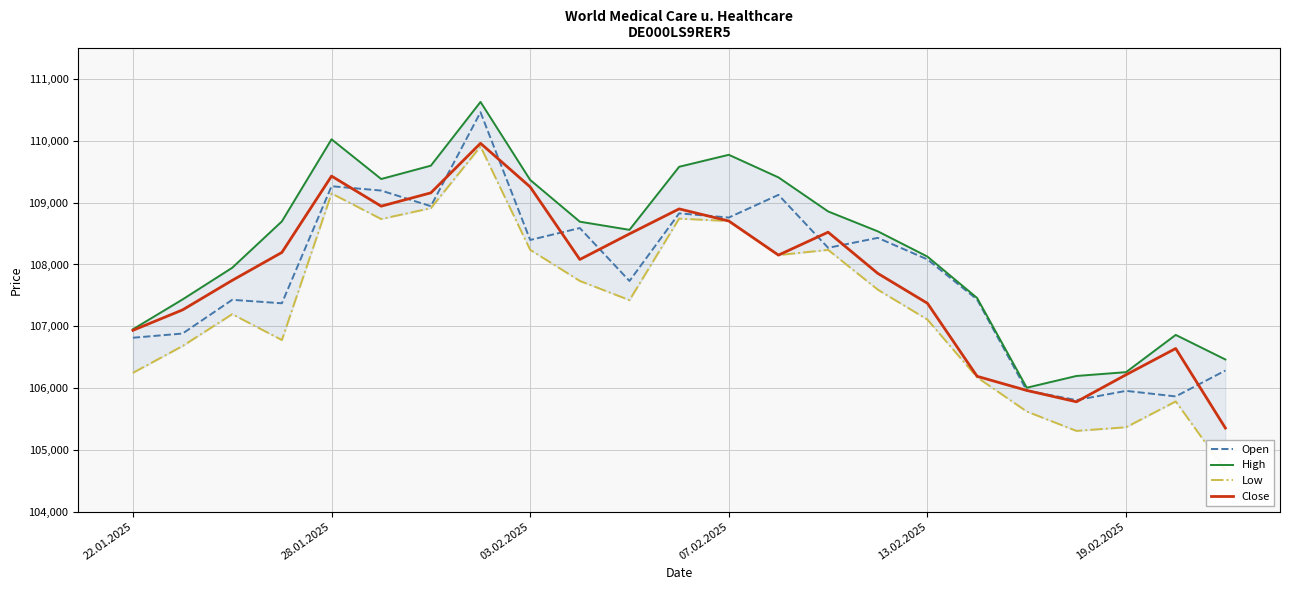

True or false: High and Low intersect in this chart.

False